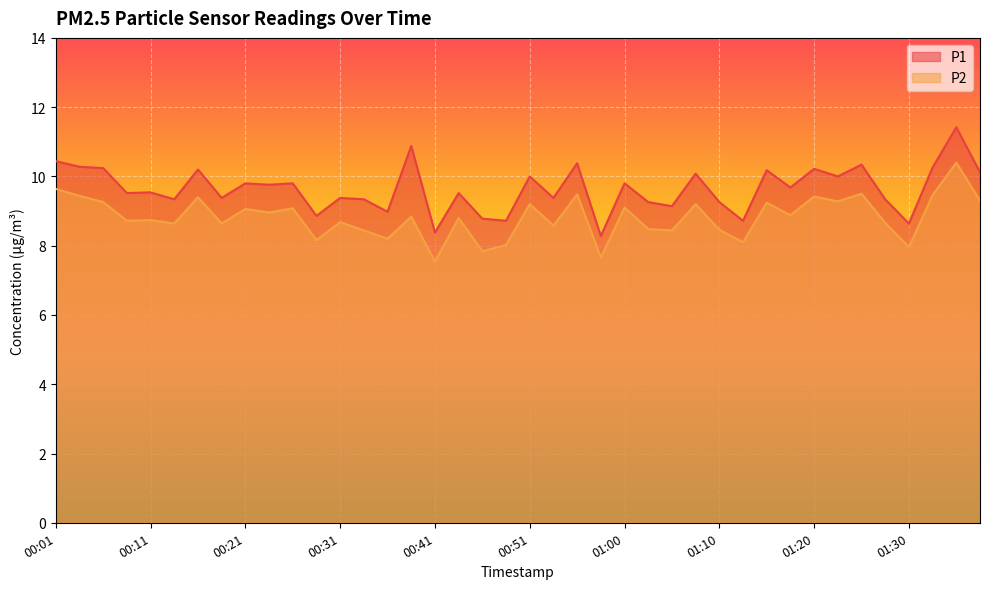

What is the spread (max minus min) of values at 01:35?

1.0